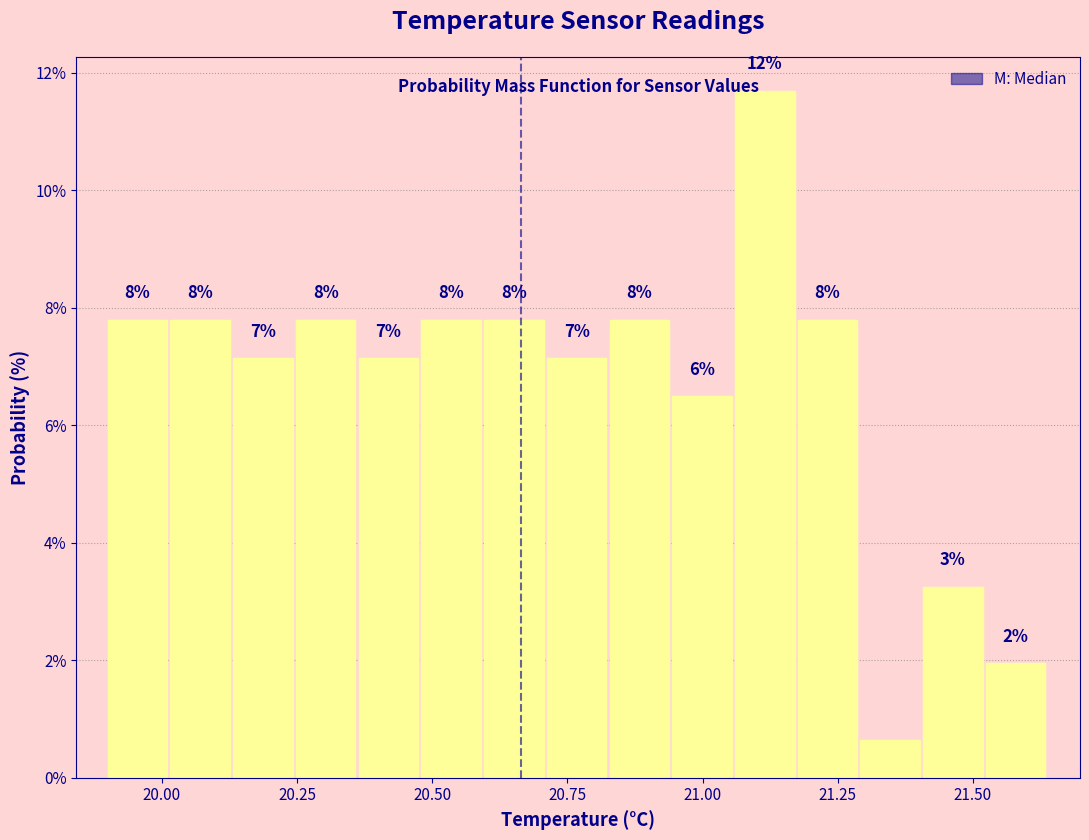

Read against the x-axis, roughly where is the centre of the tallest bar?

21.10